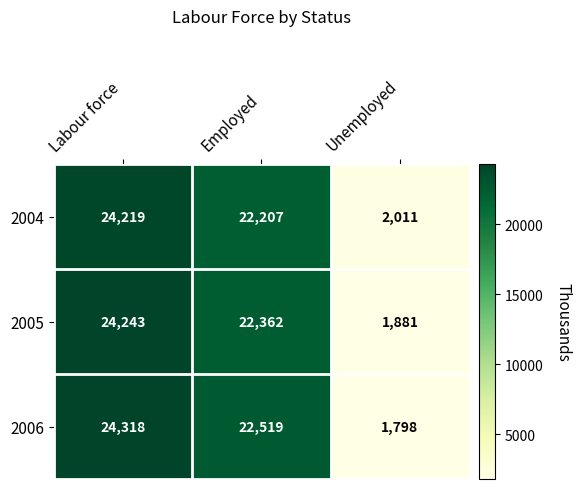

Where does the 2005 series first go above 22362?

Labour force